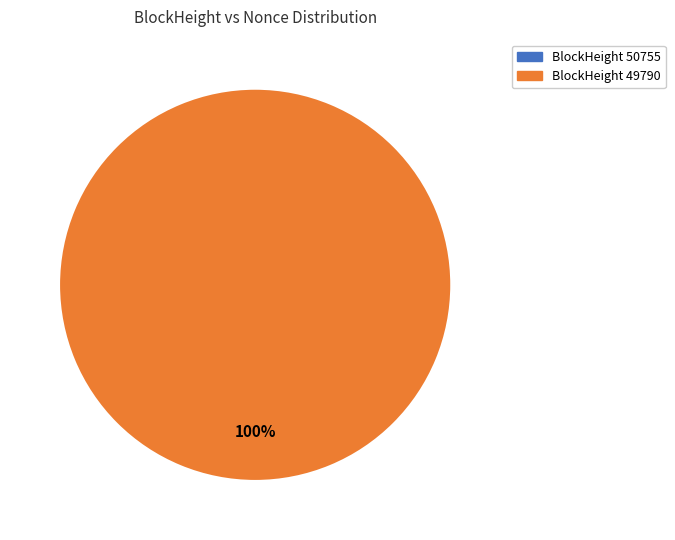

Count the number of slices in the pie.

2